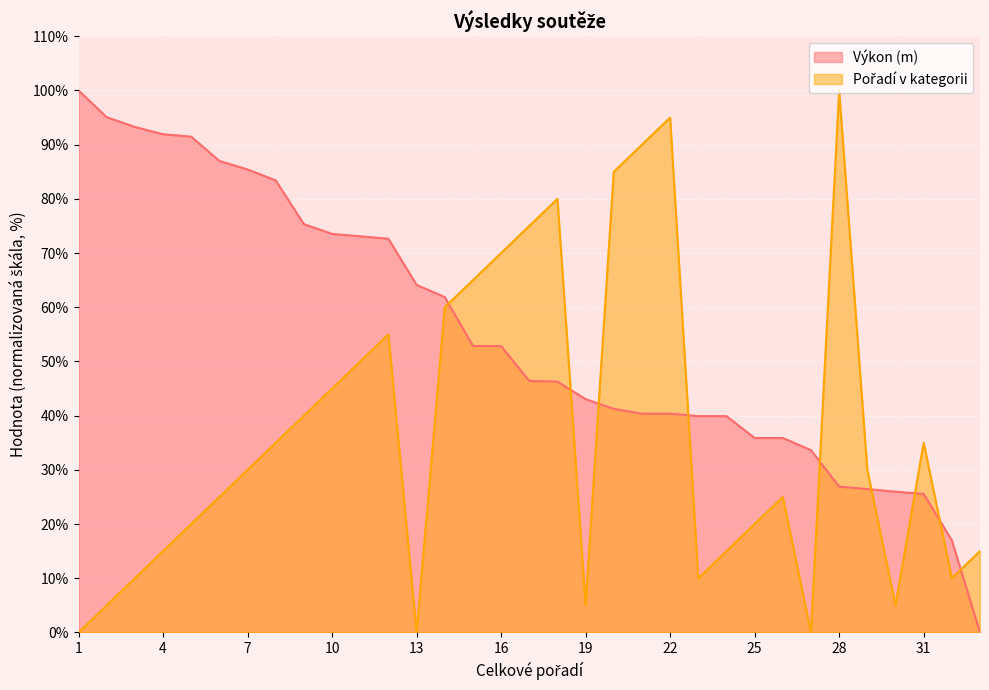

How many positive values does the Výkon (m) series have?

32